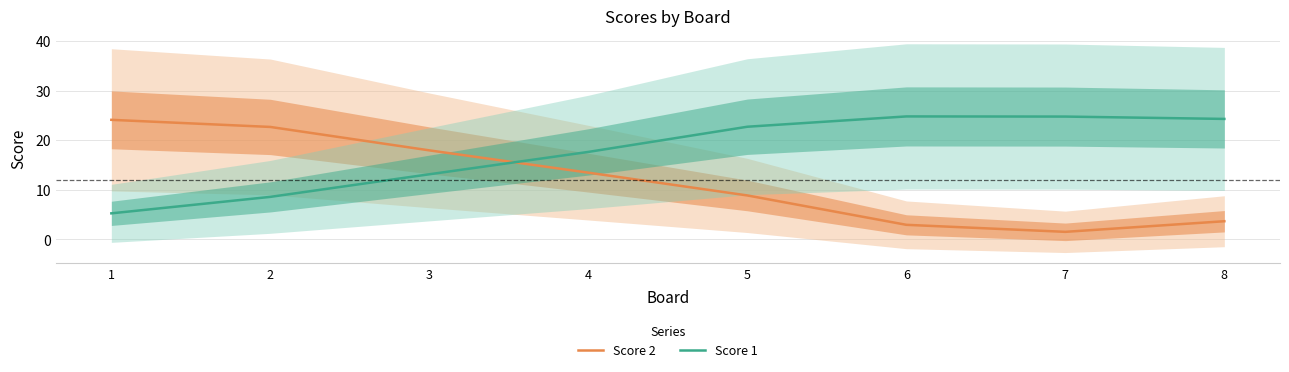

Is this an area chart (filled region under the line)?

No